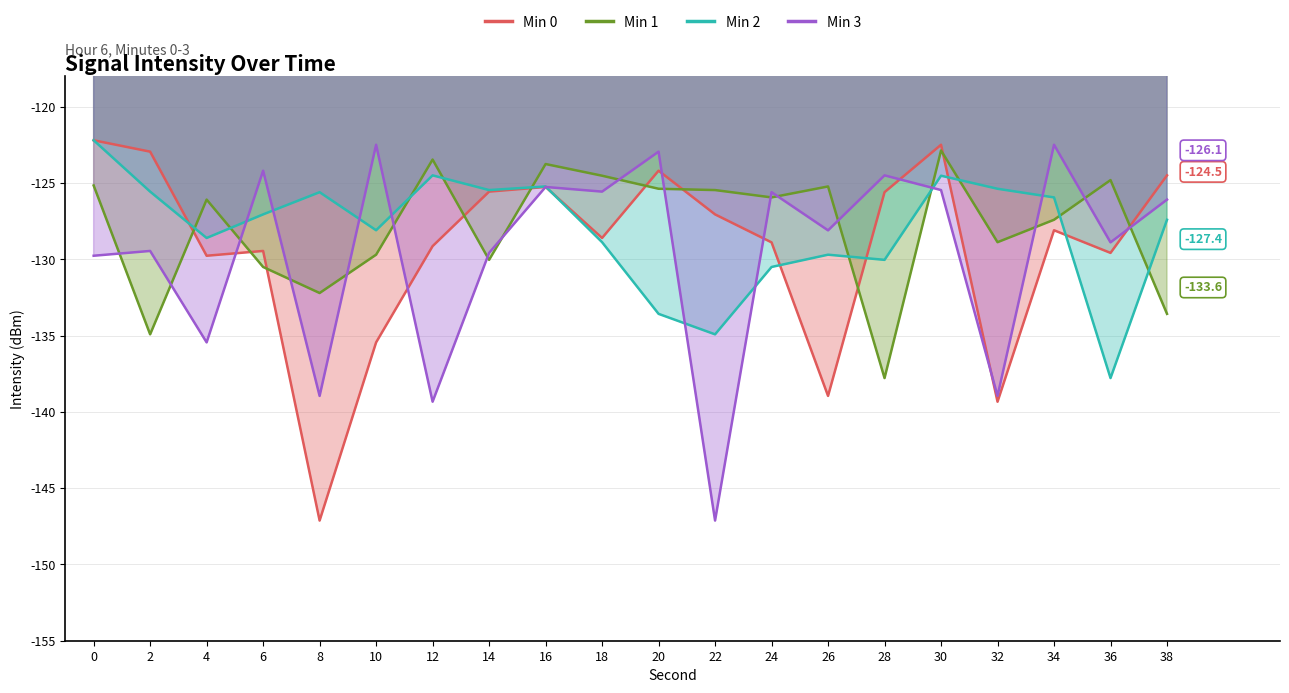

How many data points does each series have?

20